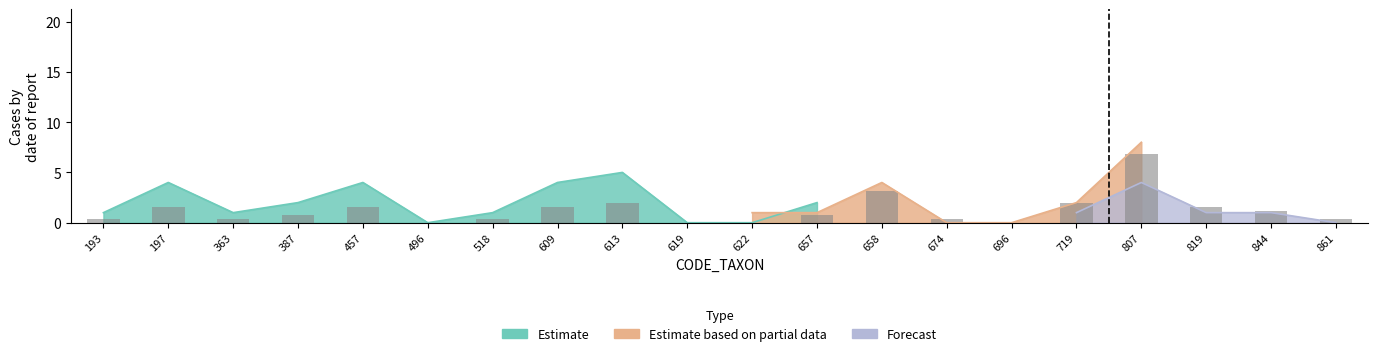

What is the average value?

1.3